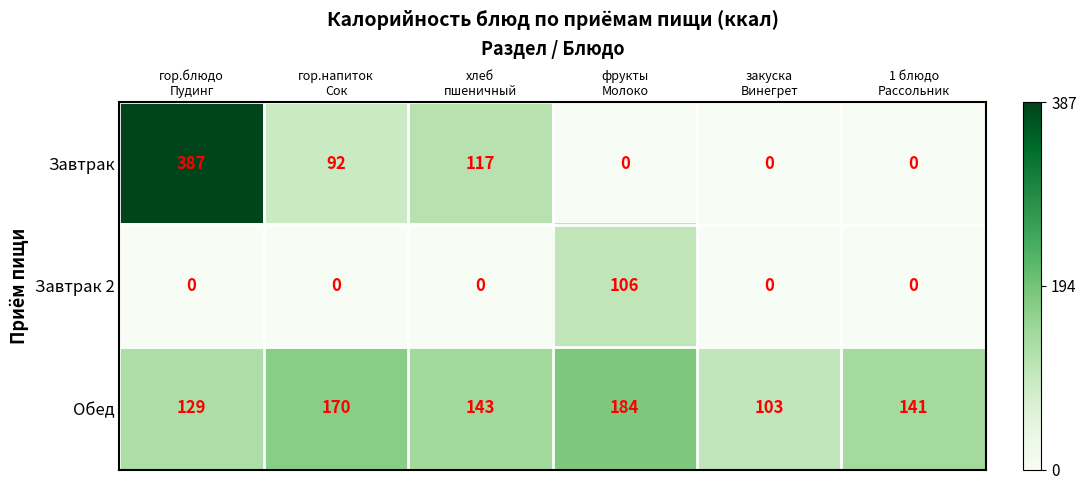

List the series in order of their overall mean, lowest first.

Завтрак 2, Завтрак, Обед